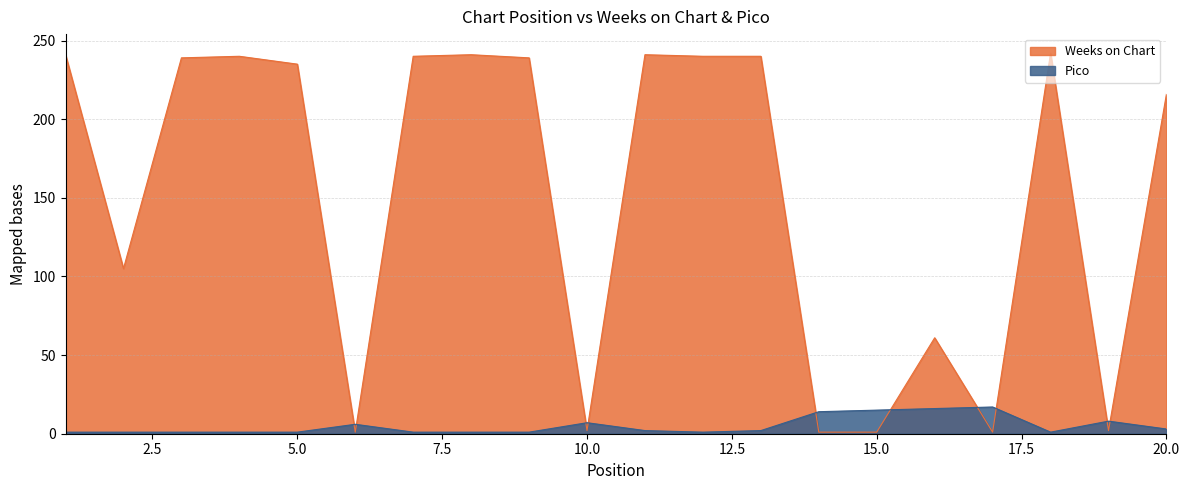

True or false: Pico has a value of 1 at 3.

True